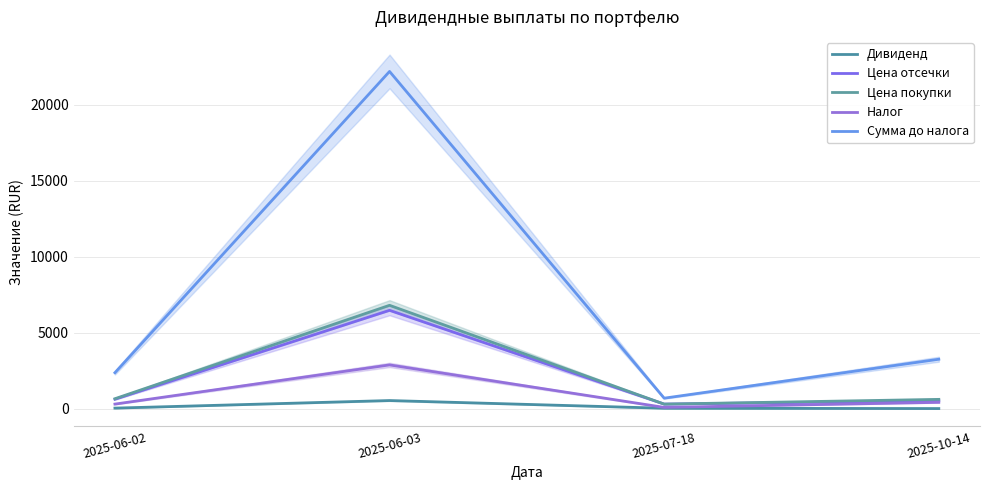

Reading right to left, transcribe all the data shown in this chart.

Дивиденд: 14.3	34.8	541.0	43.1
Цена отсечки: 525.2	309.0	6473.0	627.6
Цена покупки: 618.8	306.3	6803.8	660.8
Налог: 423.0	91.0	2884.0	308.0
Сумма до налога: 3257.4	696.8	22181.0	2371.1